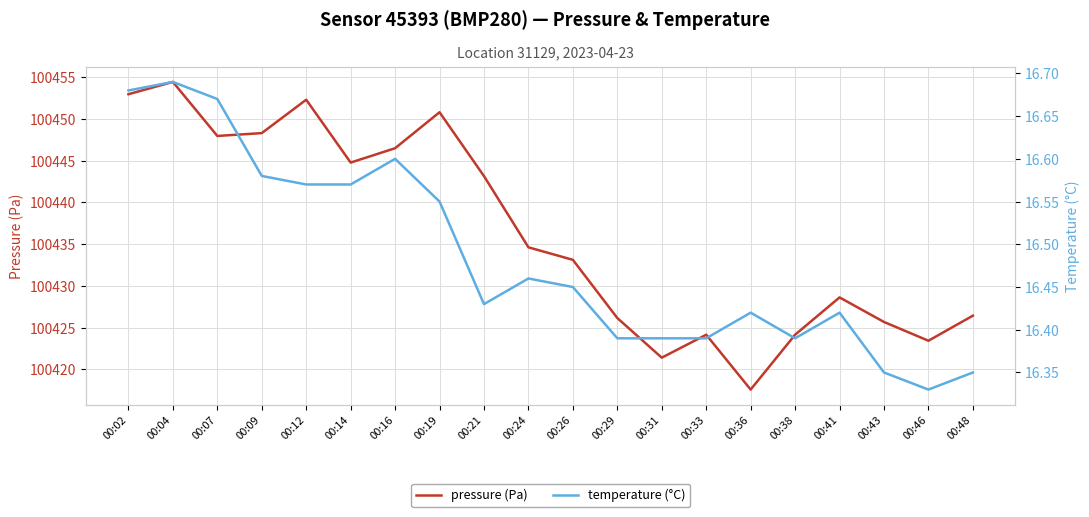

Where is the first local minimum for temperature (°C)?

00:21